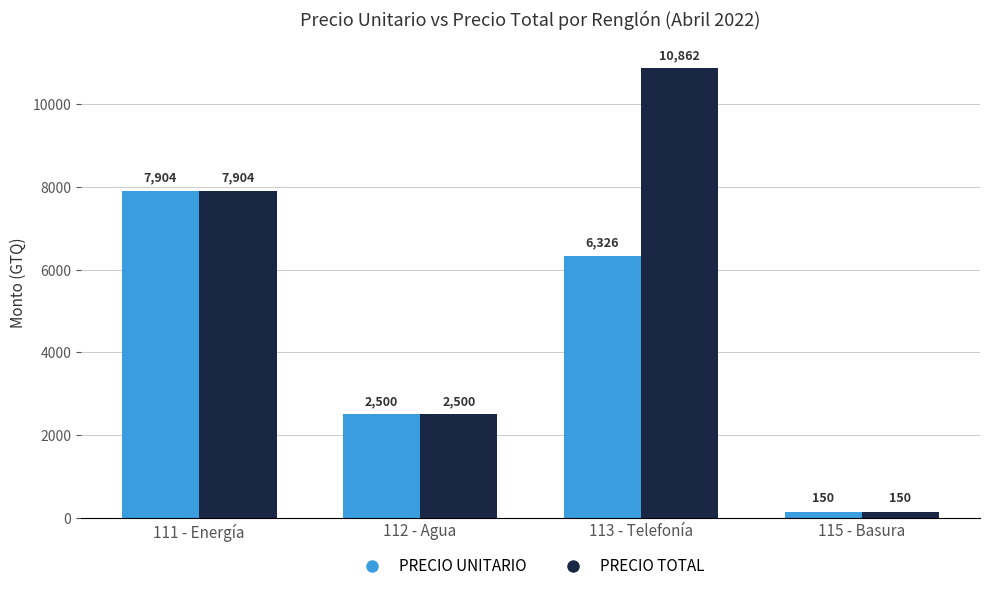

At which category is the sum across all series the highest?

113 - Telefonía